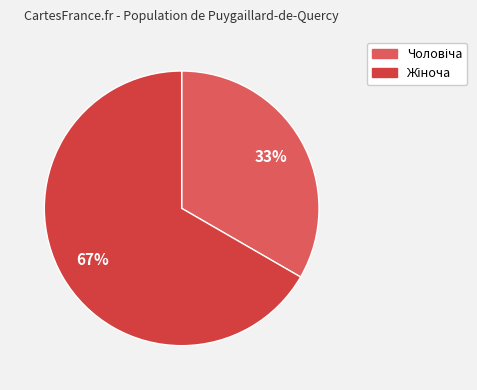

Is there any slice that represents more than half of the pie?

Yes